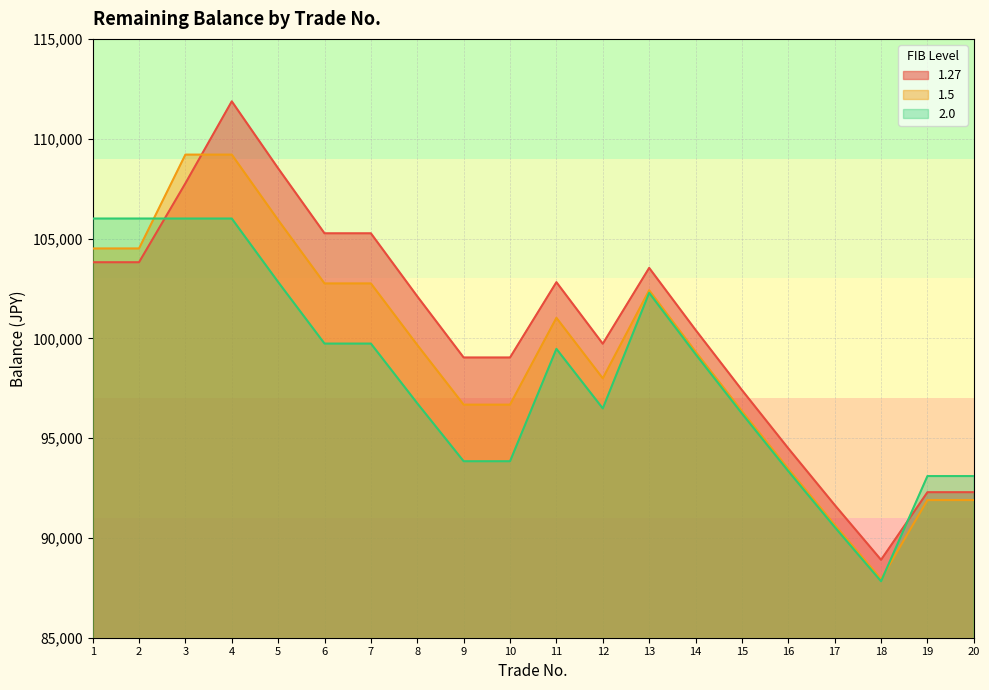

What is the value of the 2.0 point at the 12th from the left?

96487.4